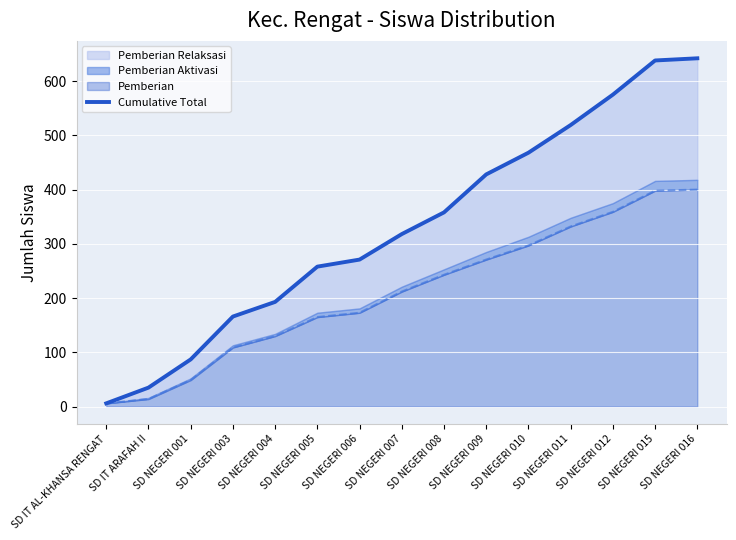

List the labels in order of value, smallest first.

SD IT AL-KHANSA RENGAT, SD IT ARAFAH II, SD NEGERI 001, SD NEGERI 003, SD NEGERI 004, SD NEGERI 005, SD NEGERI 006, SD NEGERI 007, SD NEGERI 008, SD NEGERI 009, SD NEGERI 010, SD NEGERI 011, SD NEGERI 012, SD NEGERI 015, SD NEGERI 016